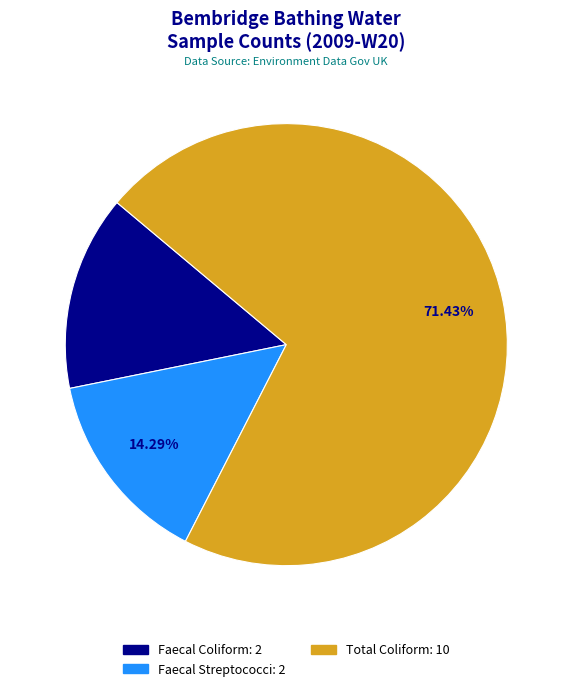

Does any single category account for the majority?

Yes